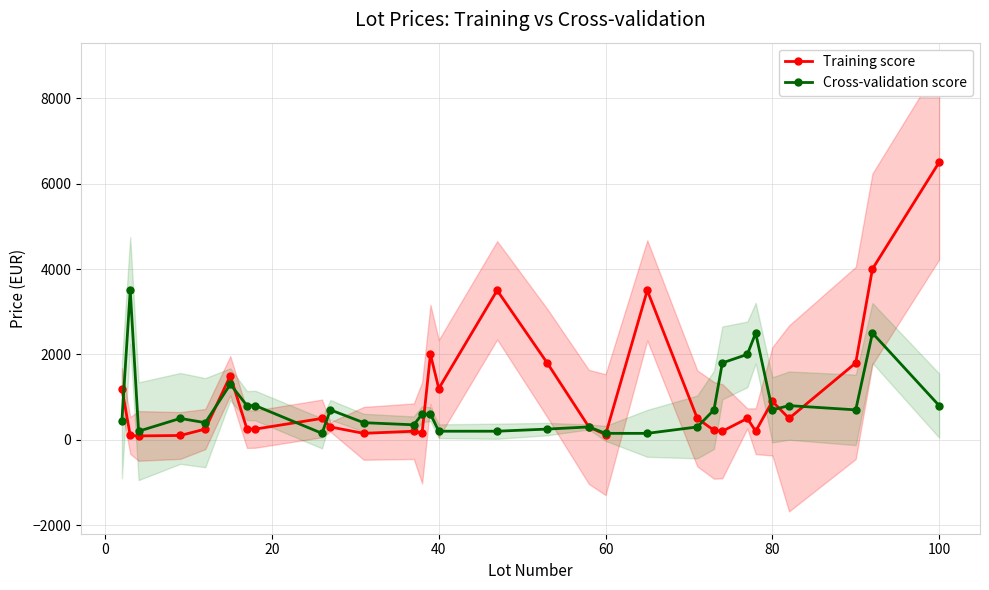

How many series are shown in this chart?

2